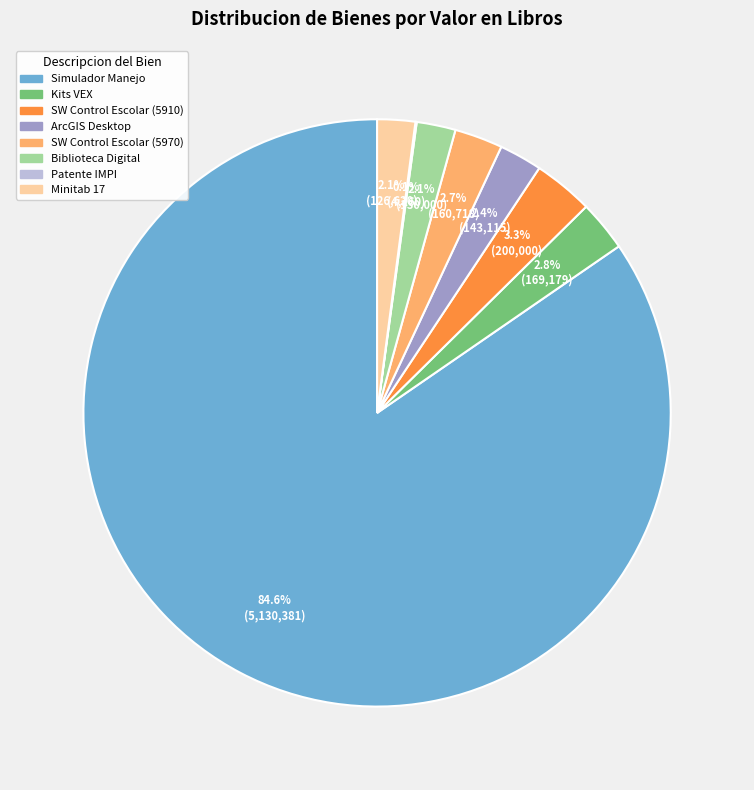

Is there any slice that represents more than half of the pie?

Yes